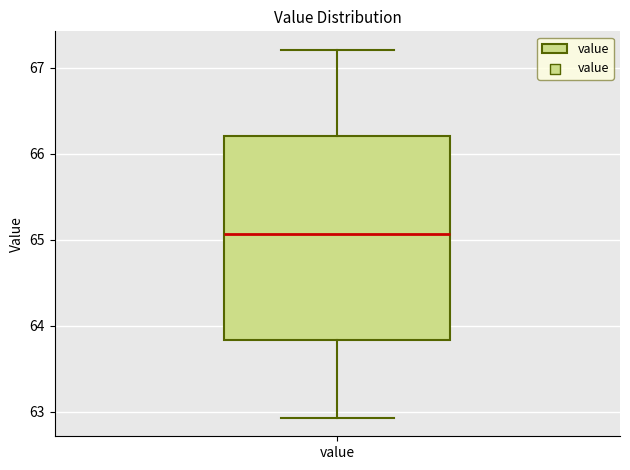

Read this box plot against the y-axis: the position of the median line, the range covered by the box, and the ends of both whiskers. The values are not printed on the chart, so give them approximately, as read against the axis.

median 65.1, box 63.8 to 66.2, whiskers 62.9 to 67.2